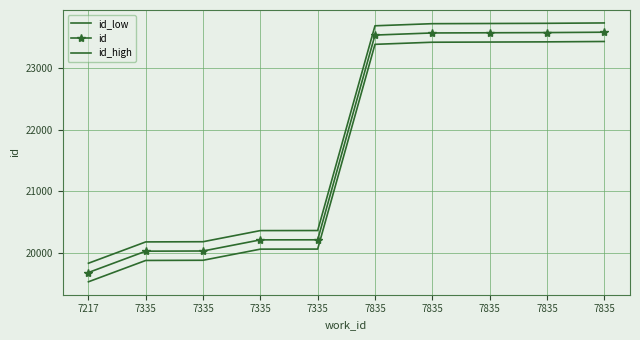

Is this an area chart (filled region under the line)?

No